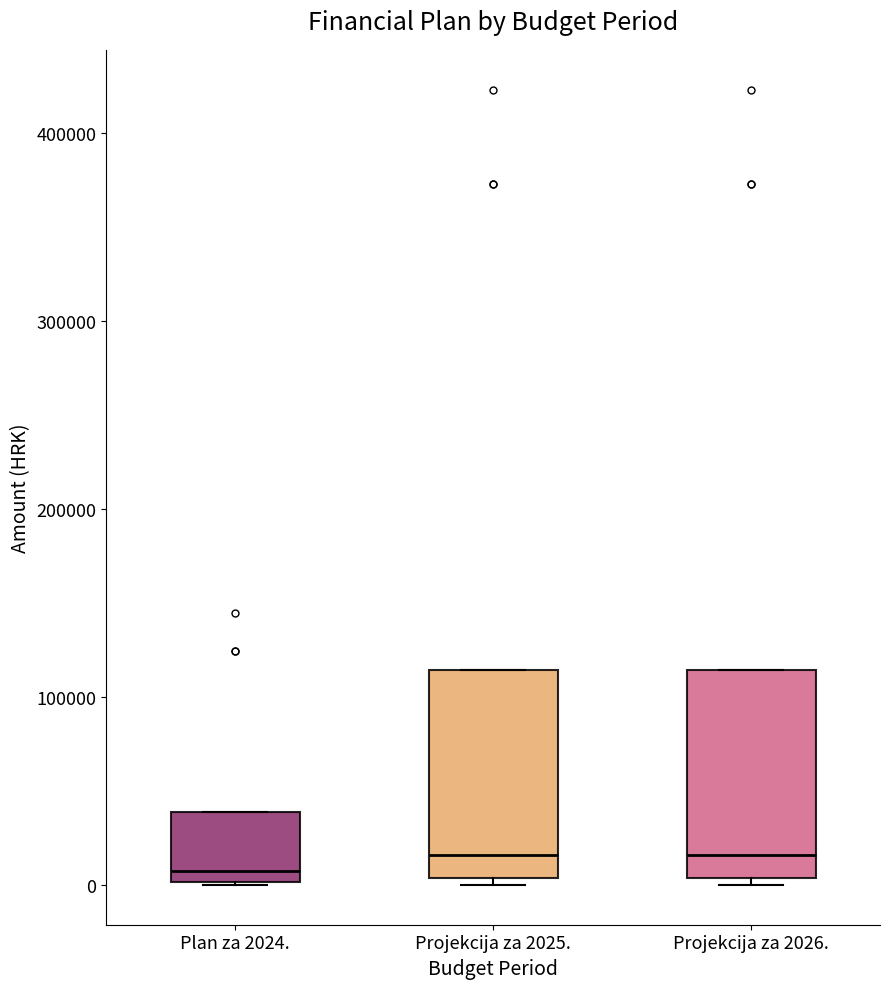

Where is the upper edge of the box for Plan za 2024. on the y-axis? The values are not printed on the chart, so give them approximately, as read against the axis.

40000